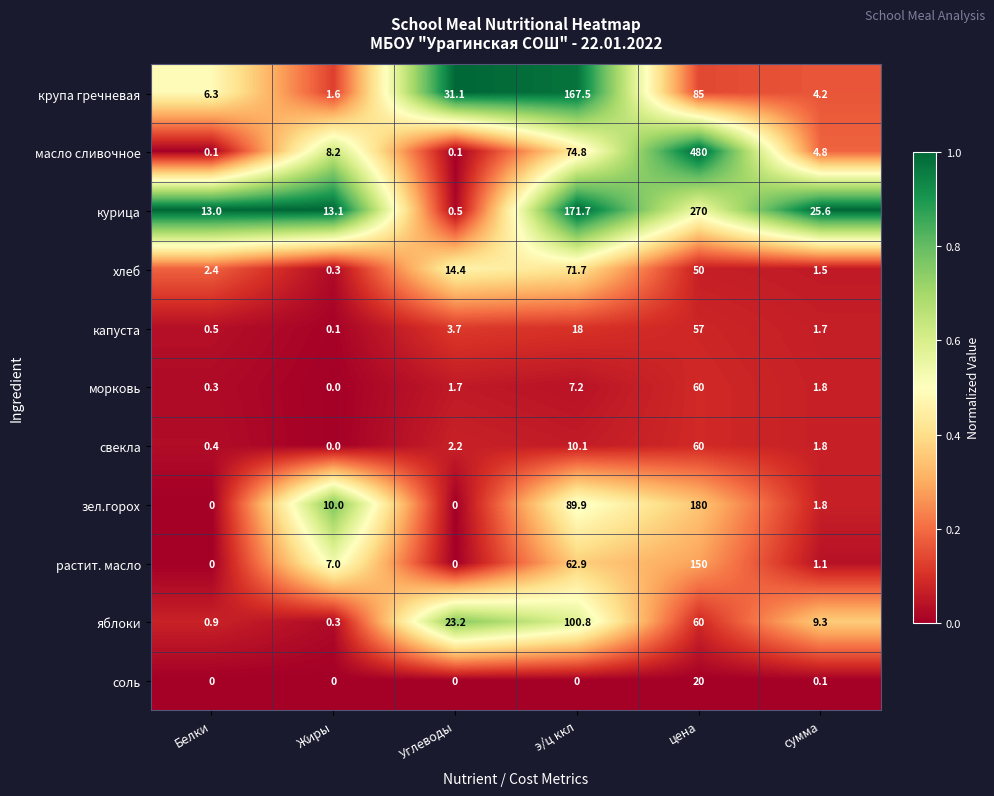

What is the total value across all series at Белки?

23.9